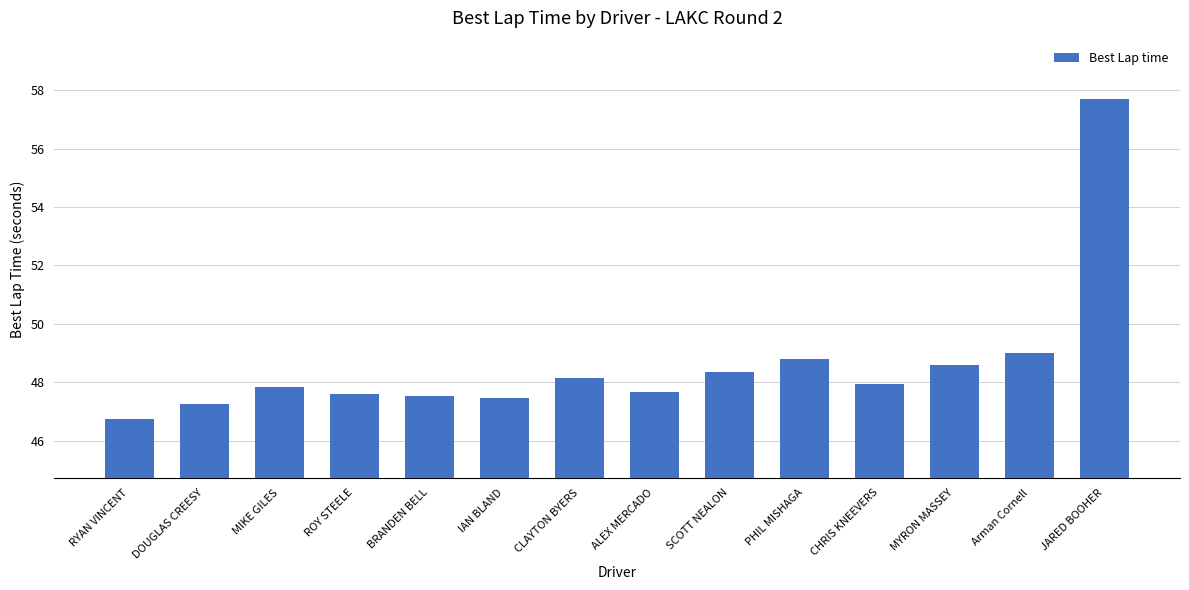

What is the difference between the second highest and second lowest values?

1.8